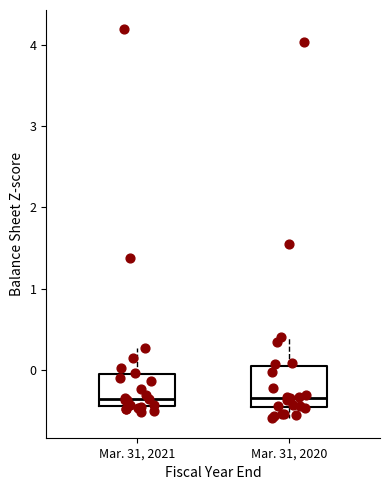

Reading left to right, read every box against the y-axis: the position of its median line, the range the box covers, and the ends of its whiskers. The values are not printed on the chart, so give them approximately, as read against the axis.

Mar. 31, 2021: median -0.4 (just above the box's lower edge), box -0.4 to -0.1, whiskers -0.5 to 0.3
Mar. 31, 2020: median -0.3, box -0.5 to 0.1, whiskers -0.6 to 0.4